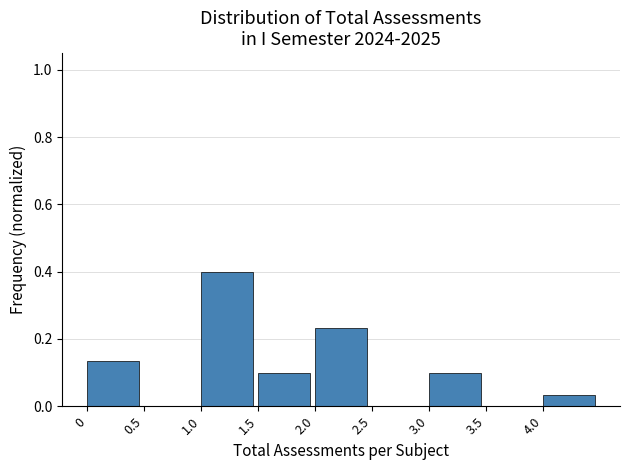

Reading left to right, transcribe this chart: for each bar, give the range it covers on the x-axis and its height. The values are not printed on the chart, so give them approximately, as read against the axis.

0.0 to 0.5: 0.14
0.5 to 1.0: 0
1.0 to 1.5: 0.40
1.5 to 2.0: 0.10
2.0 to 2.5: 0.24
2.5 to 3.0: 0
3.0 to 3.5: 0.10
3.5 to 4.0: 0
4.0 to 4.5: 0.04